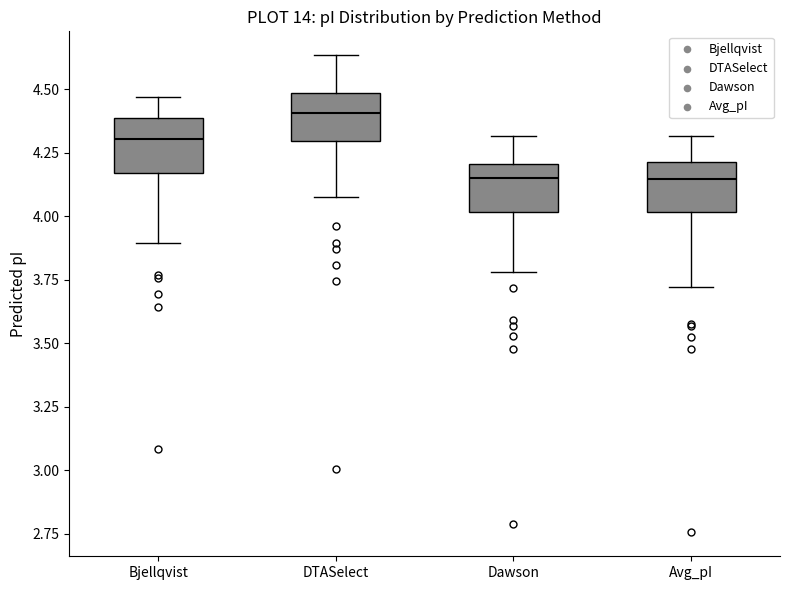

Where is the lower edge of the box for Dawson on the y-axis? The values are not printed on the chart, so give them approximately, as read against the axis.

4.00